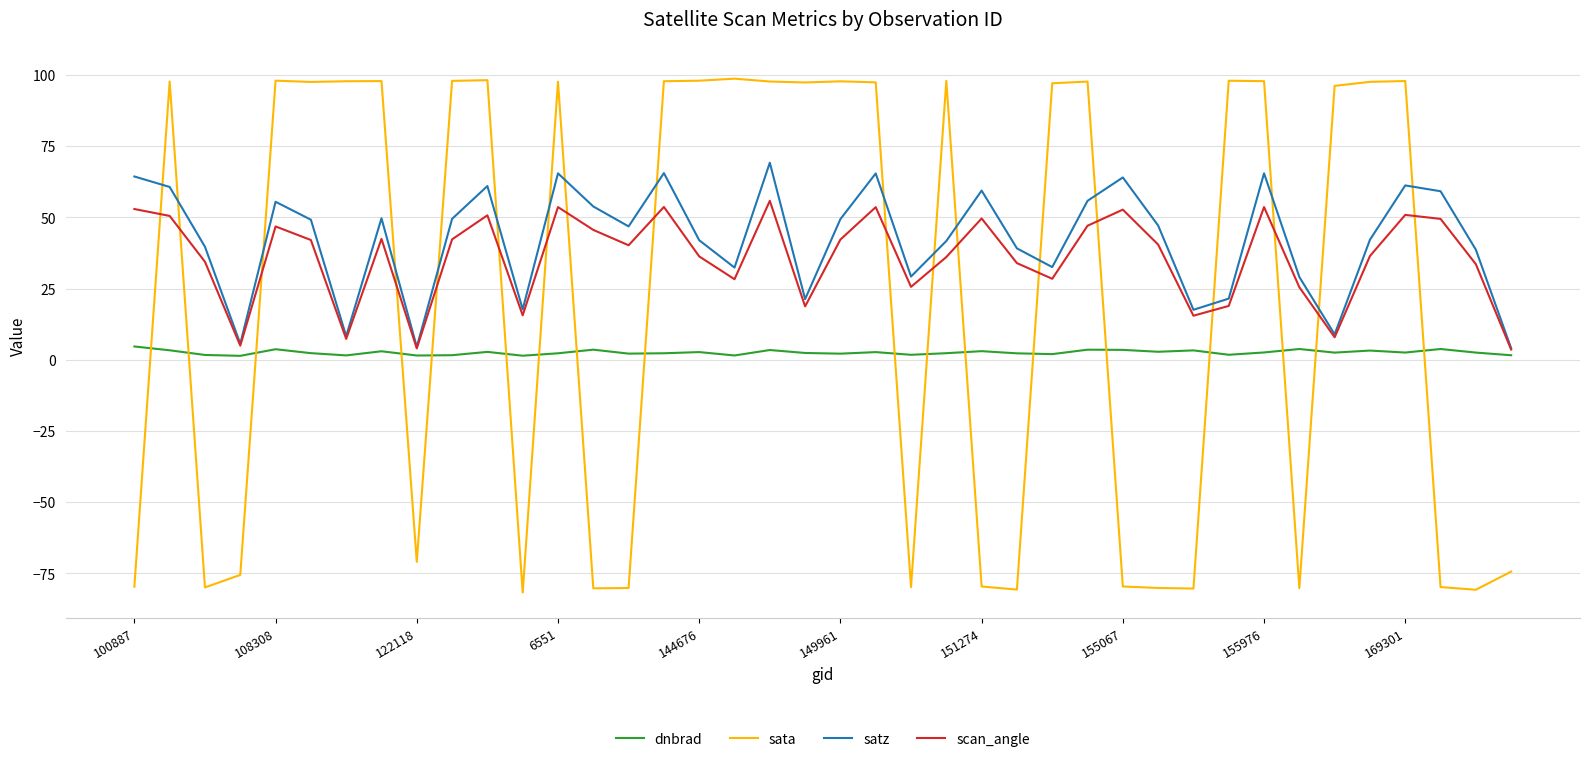

List the series in order of their overall mean, highest first.

satz, scan_angle, sata, dnbrad